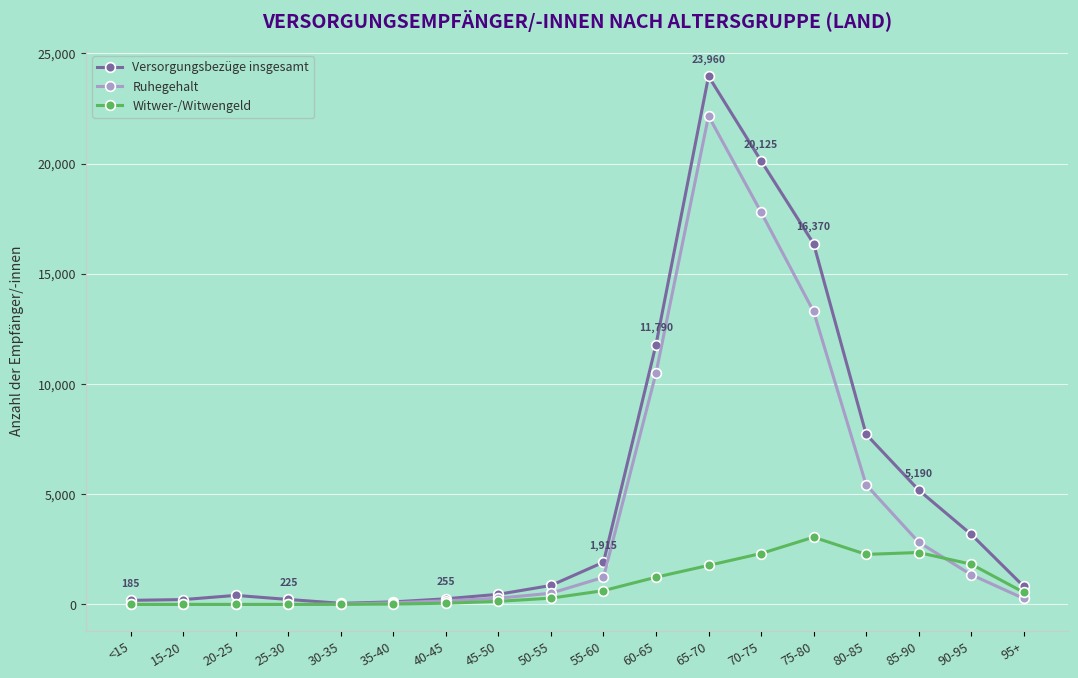

Which series has the widest spread of values?

Versorgungsbezüge insgesamt